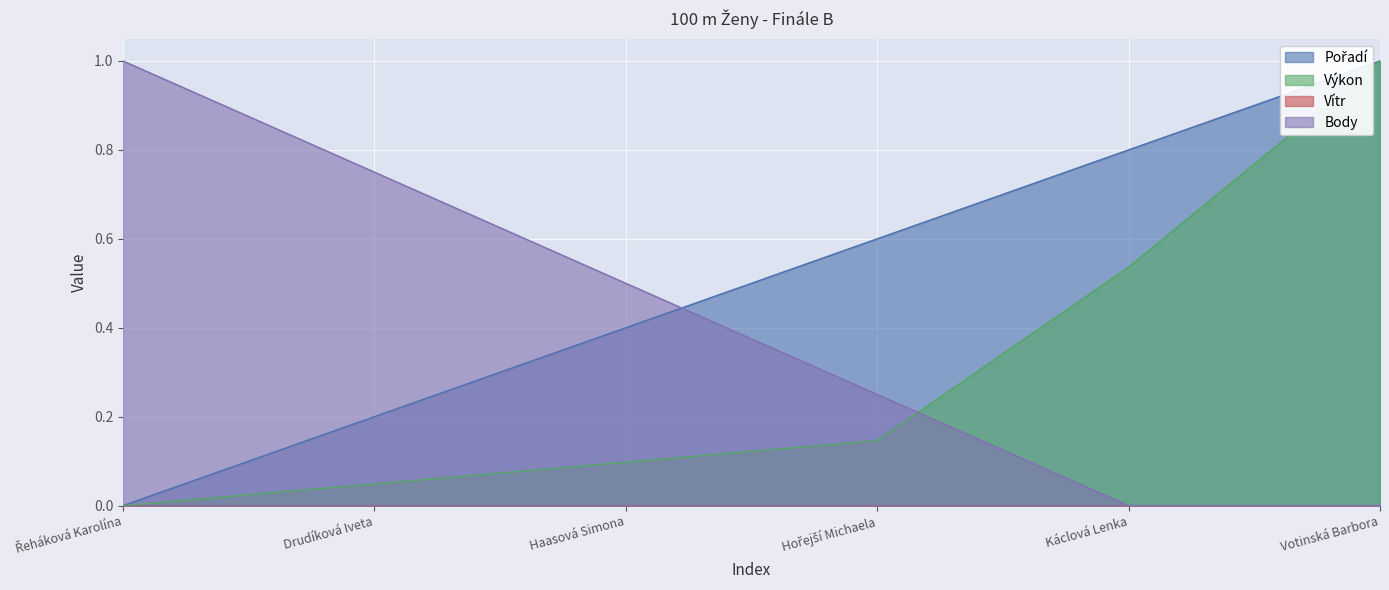

True or false: Výkon and Pořadí cross at least once.

False